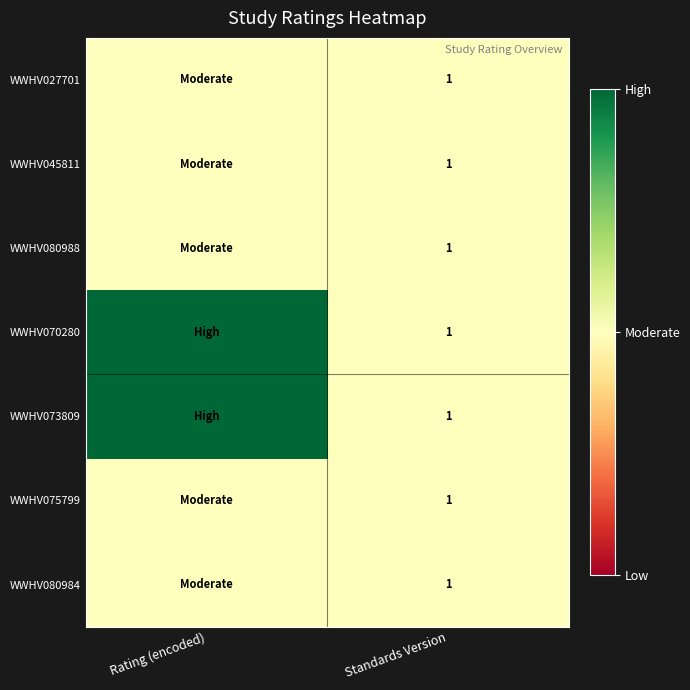

What is the total value across all series at Standards Version?

7